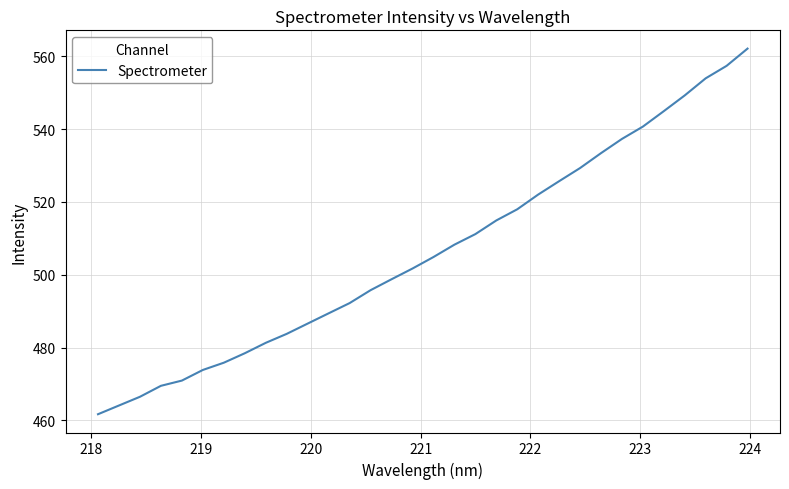

How many values exceed 504?

16